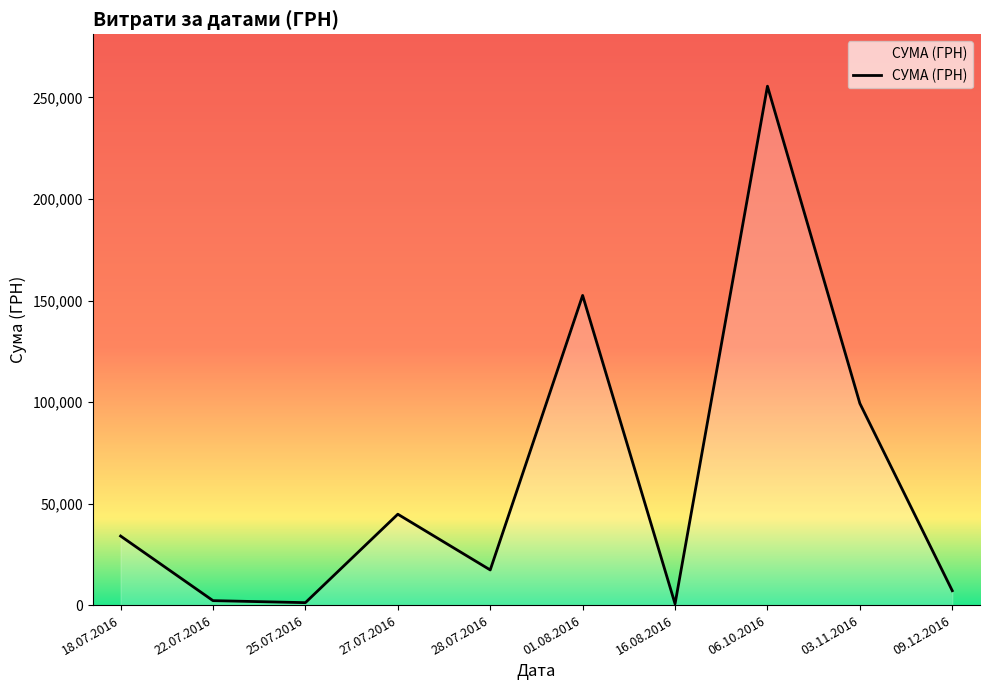

What is the difference between the maximum and minimum values?

254950.2